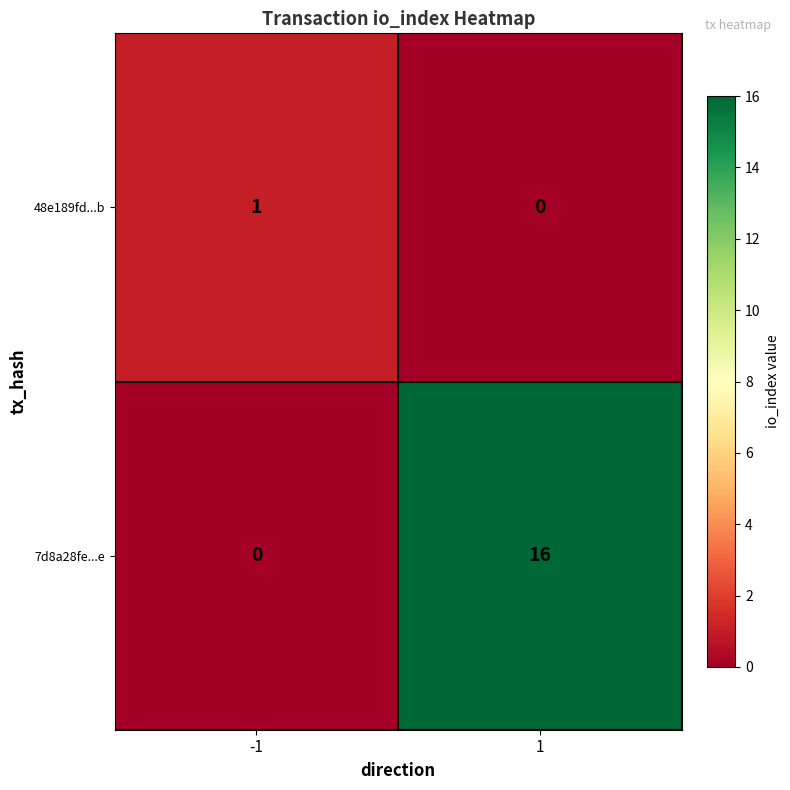

At how many categories does at least one series exceed 14?

1